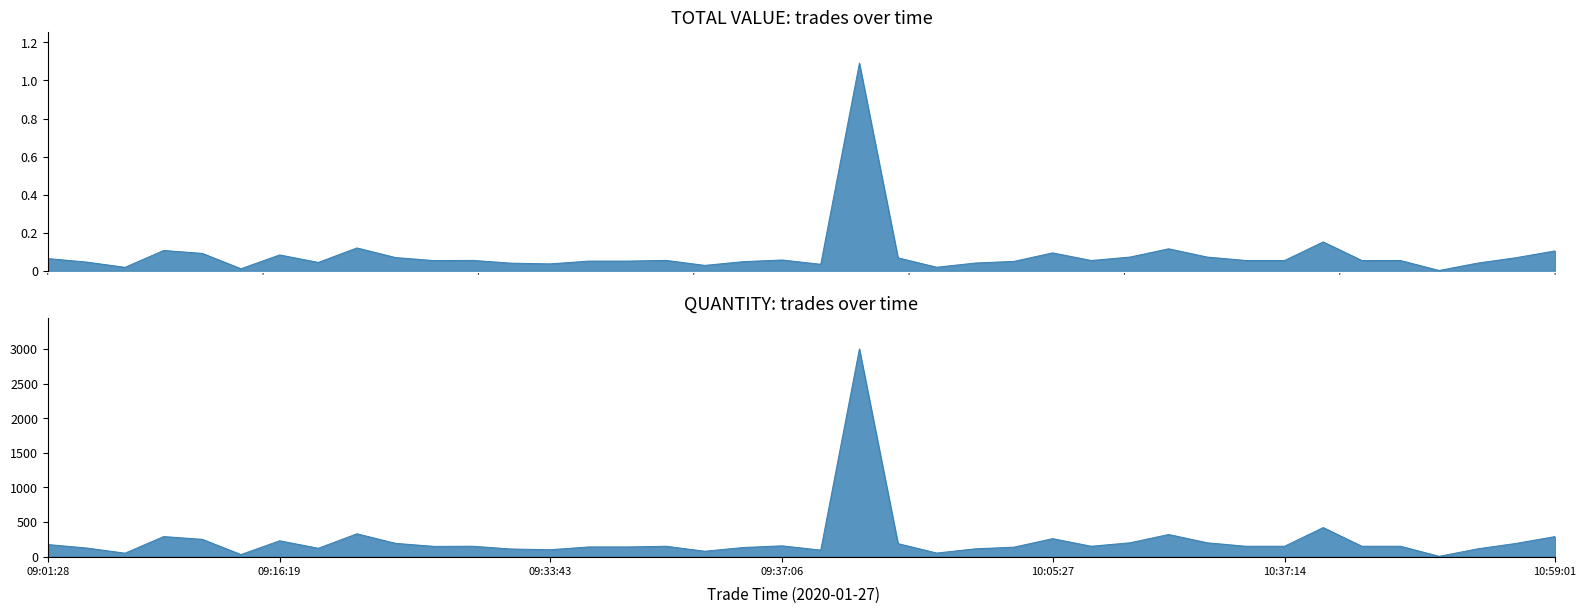

What is the value of the QUANTITY point at the 1st from the left?

175.0